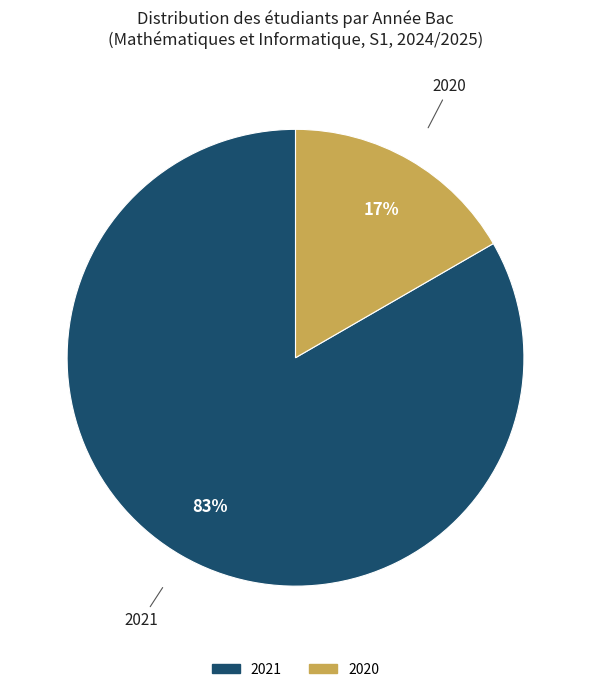

Which has a higher value, 2020 or 2021?

2021